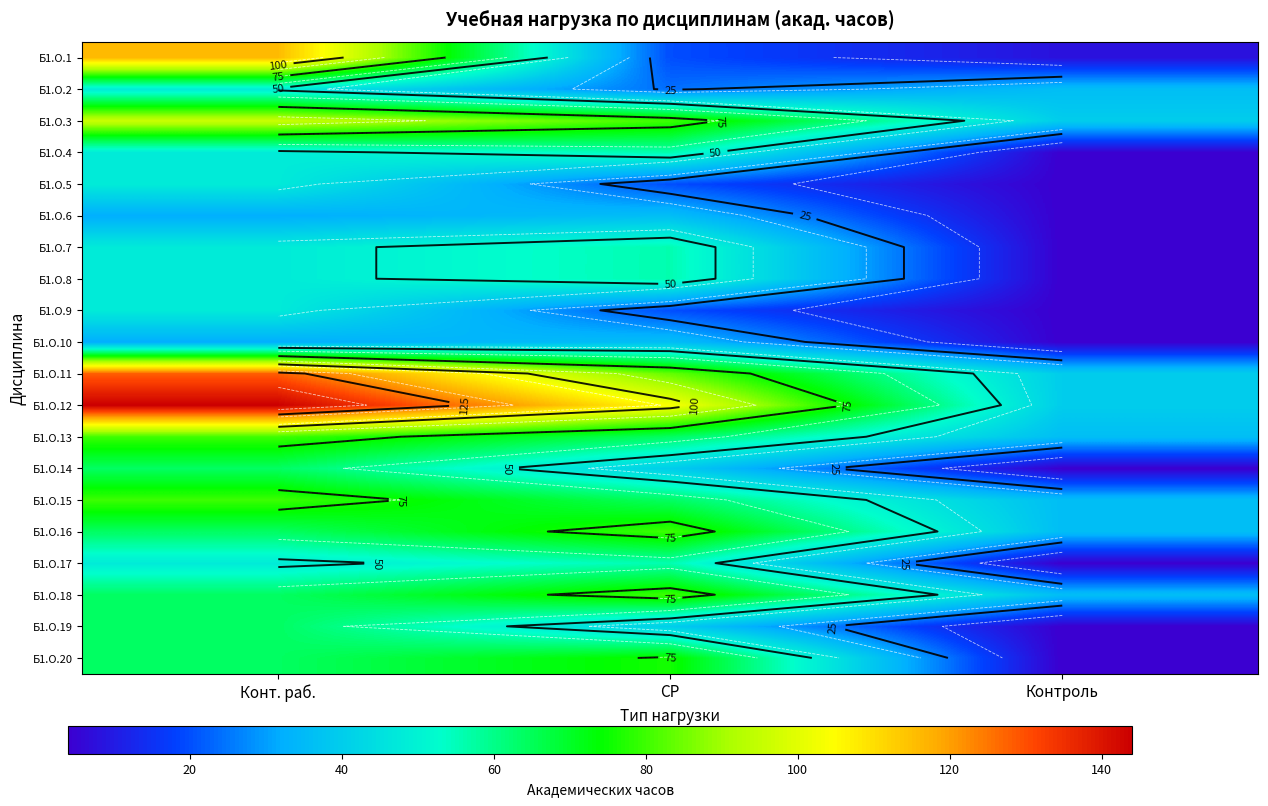

What is the greatest value displayed?

144